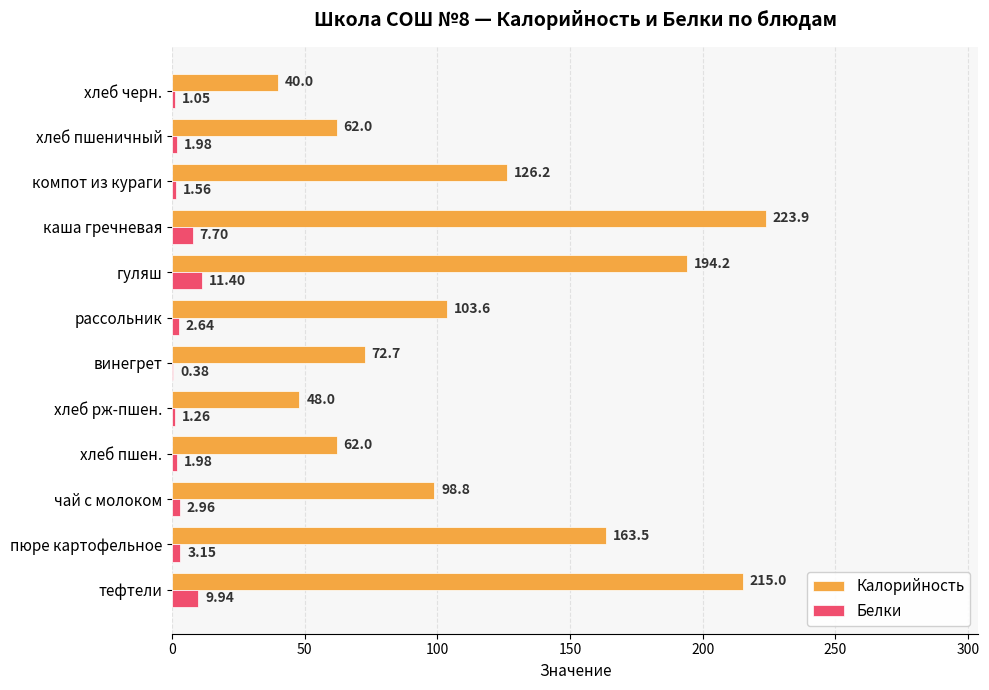

Count the number of categories in the chart.

12